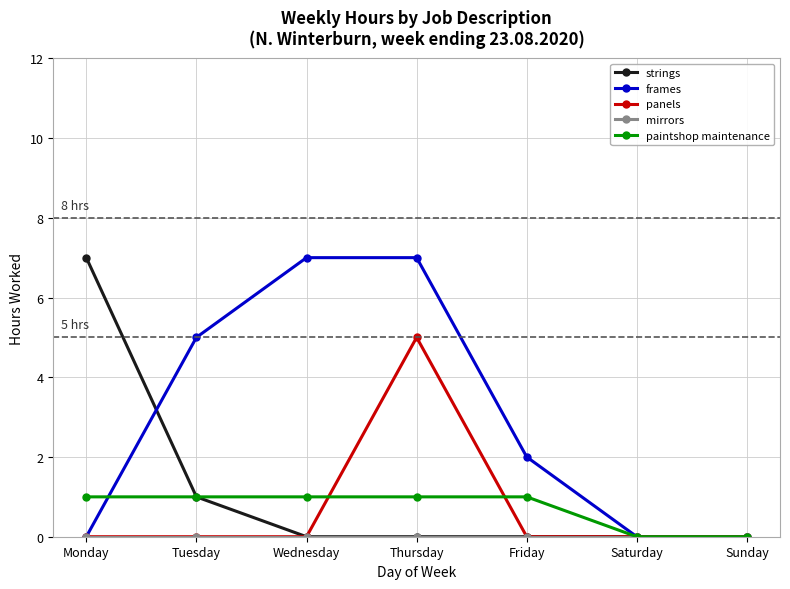

What value does the frames series have at Tuesday?

5